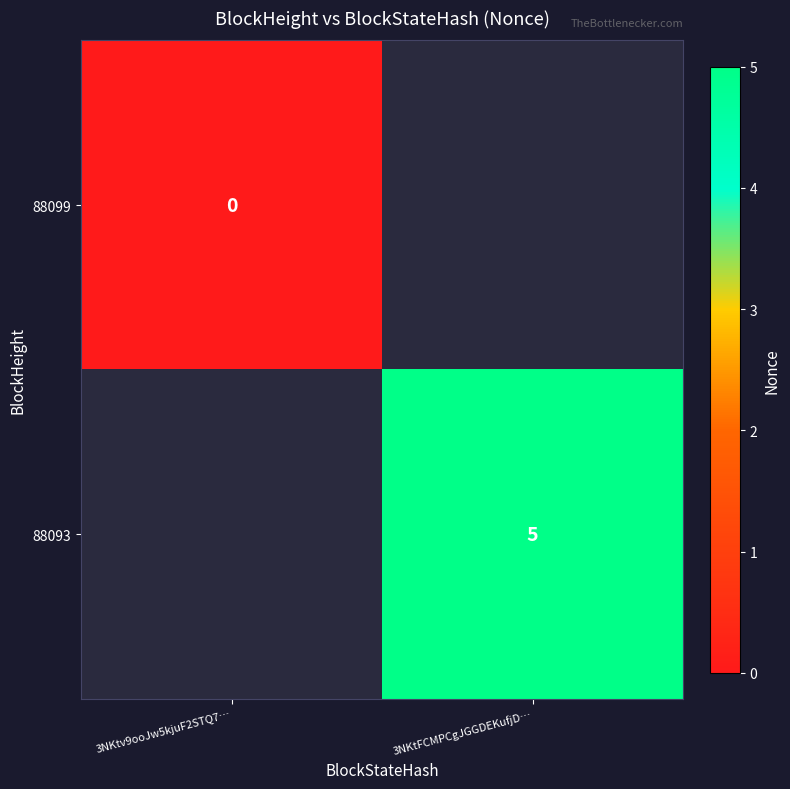

How many categories are shown in the chart?

2